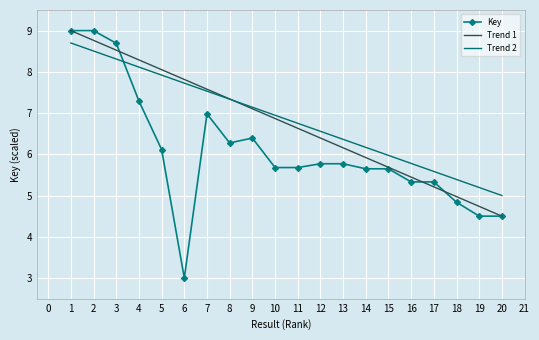

Which series ends up on top after the final intersection of Trend 2 and Key?

Trend 2